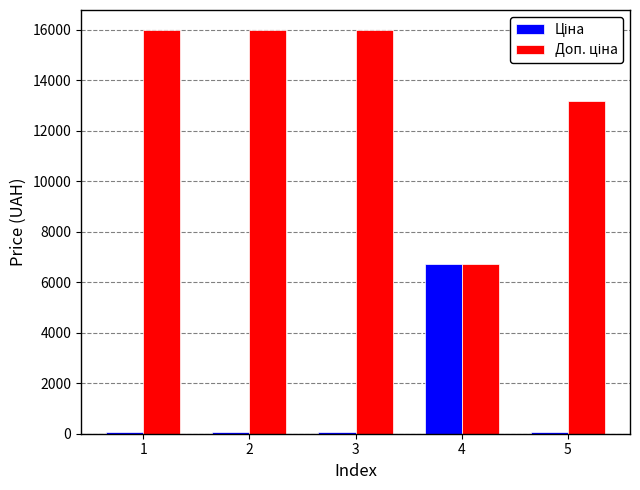

At how many categories does at least one series exceed 4789?

5